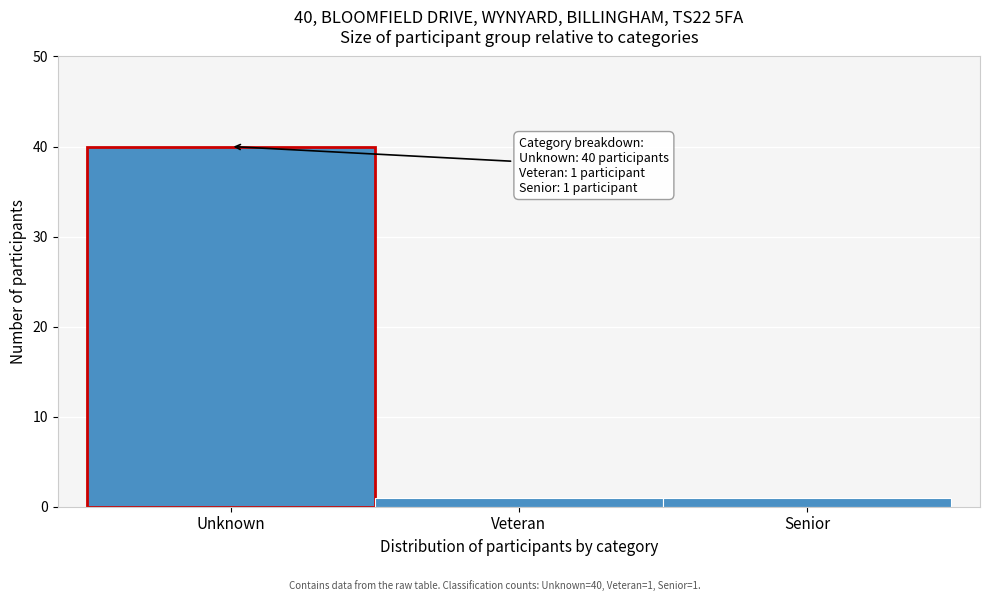

Reading left to right, what are all the values shown in this chart?

40	1	1